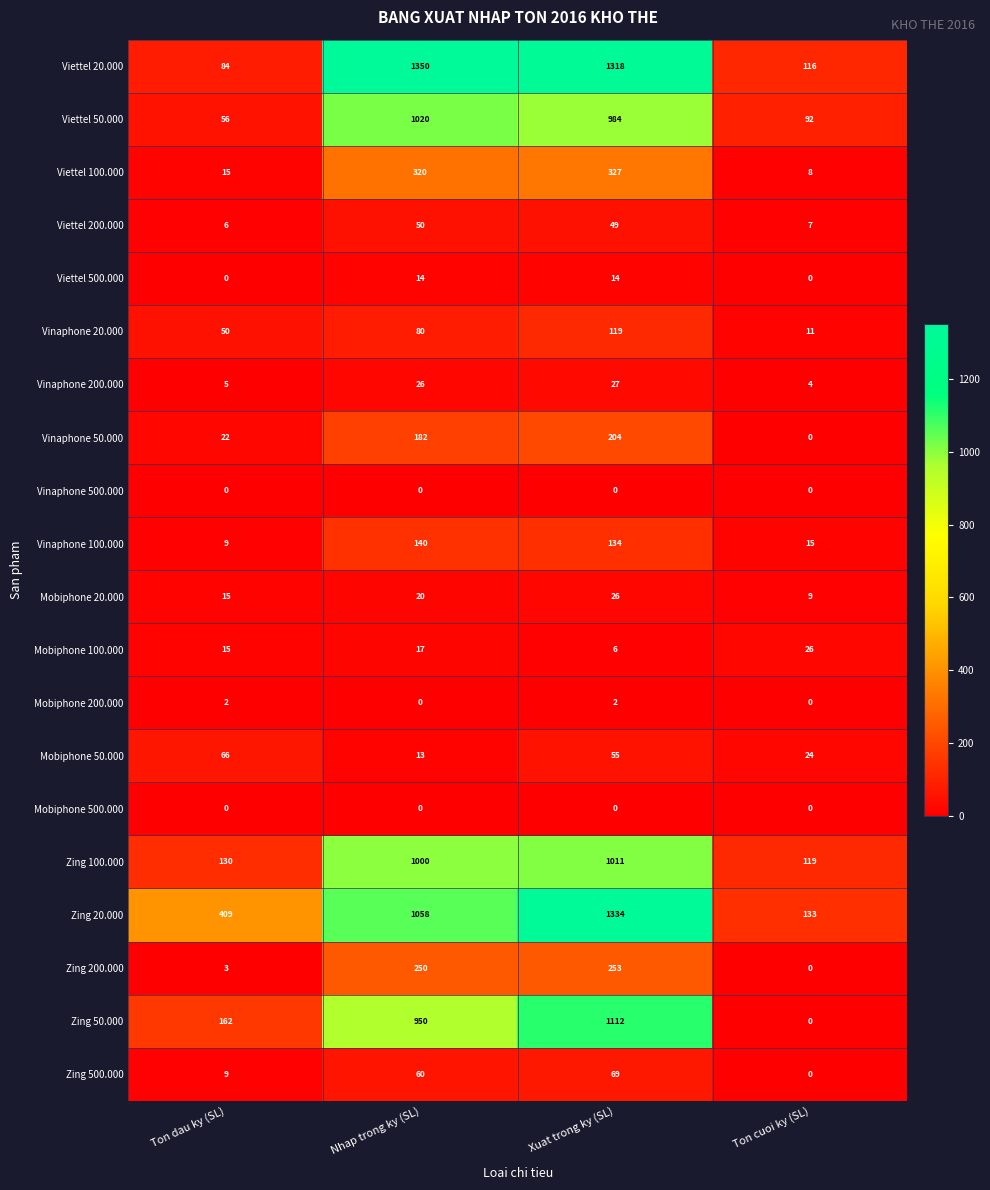

Count the Mobiphone 100.000 values in the range 15 to 26.

3